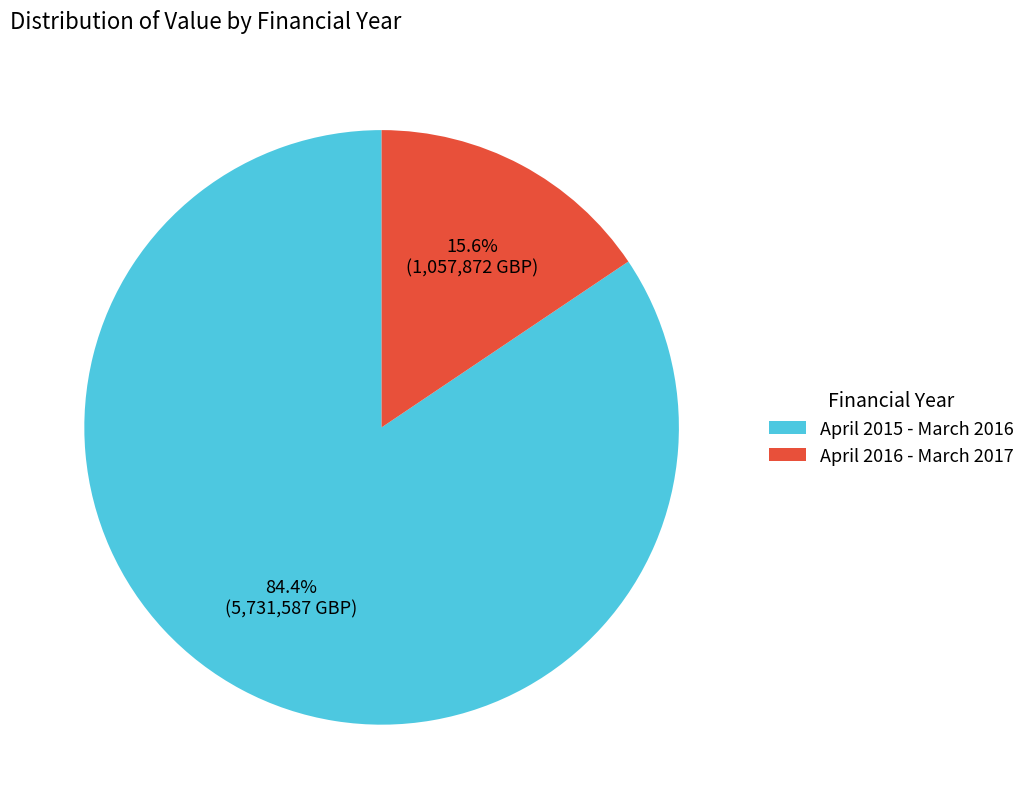

To the nearest percent, what is the difference between the April 2016 - March 2017 and April 2015 - March 2016 slice percentages?

69%